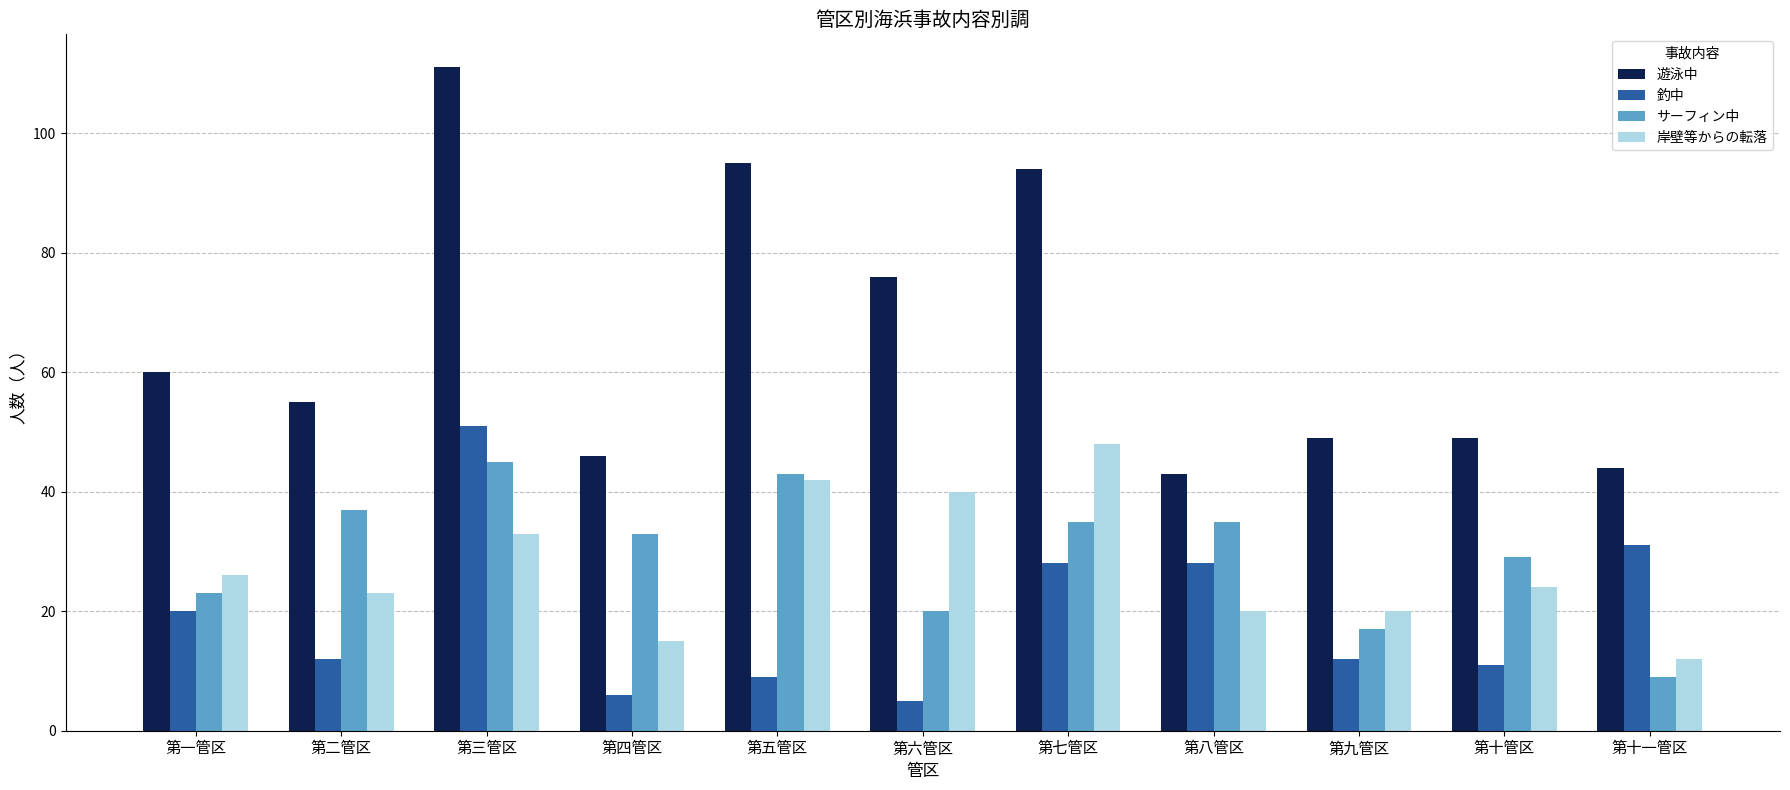

At which category is the sum across all series the highest?

第三管区